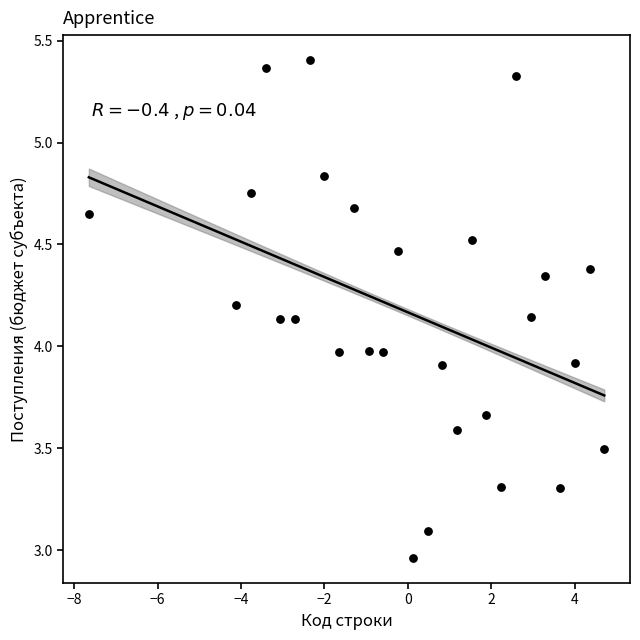

What is the range of Y values (max minus min)?

2.4